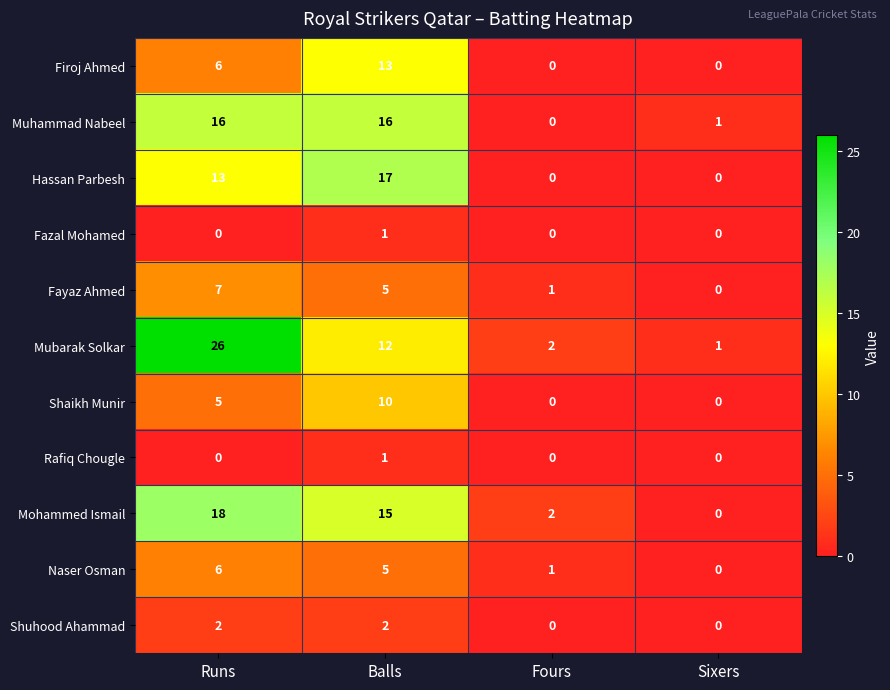

At how many categories does at least one series exceed 4?

2